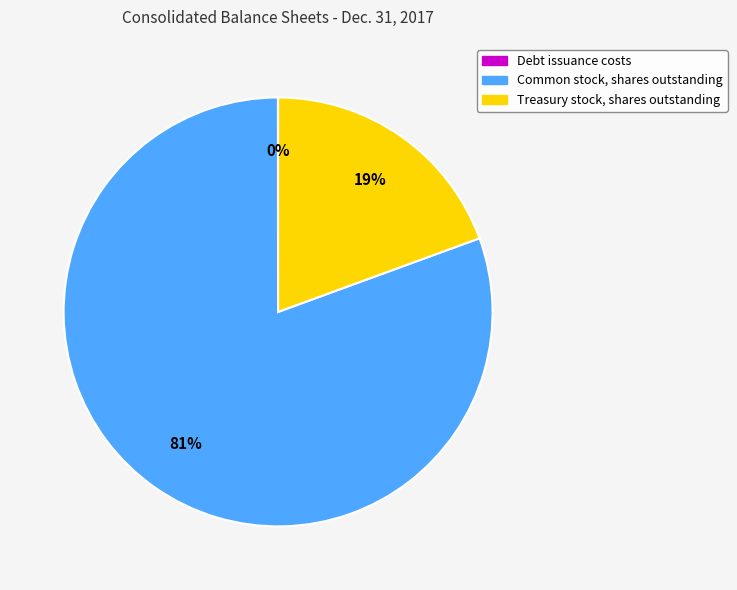

Is there any slice that represents more than half of the pie?

Yes